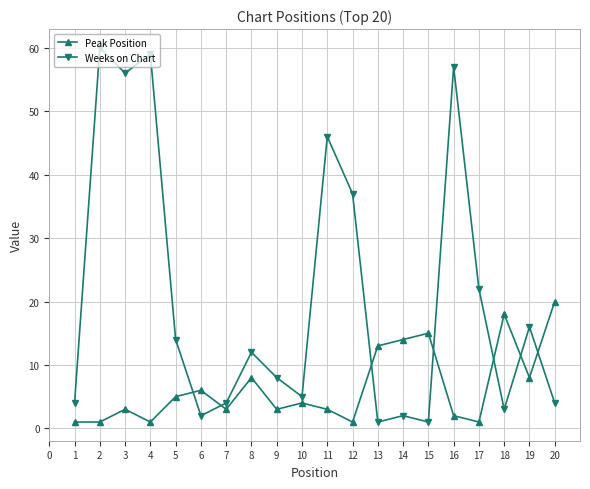

Is the value of Peak Position at 15 greater than the value of Weeks on Chart at 11?

No